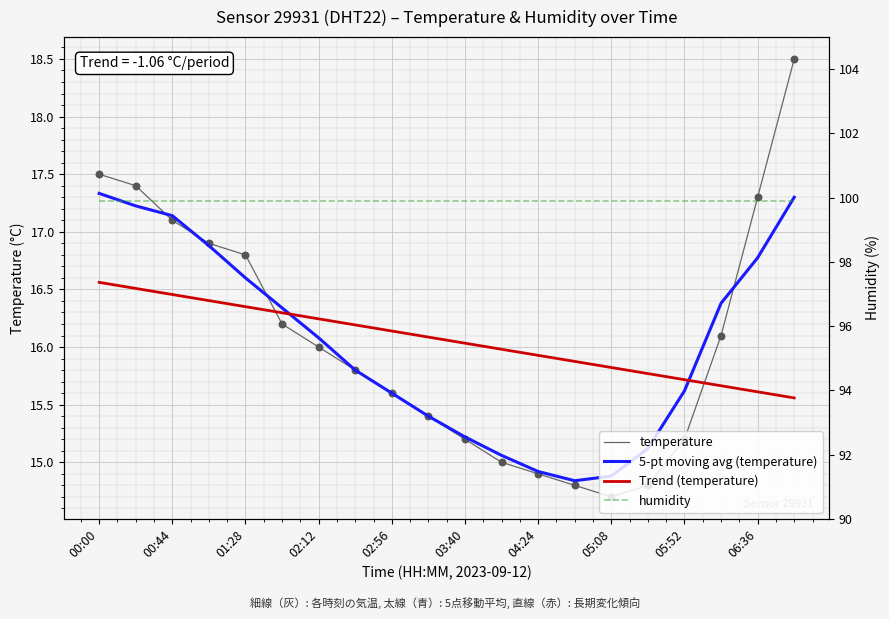

Which series has the widest spread of Y values?

temperature